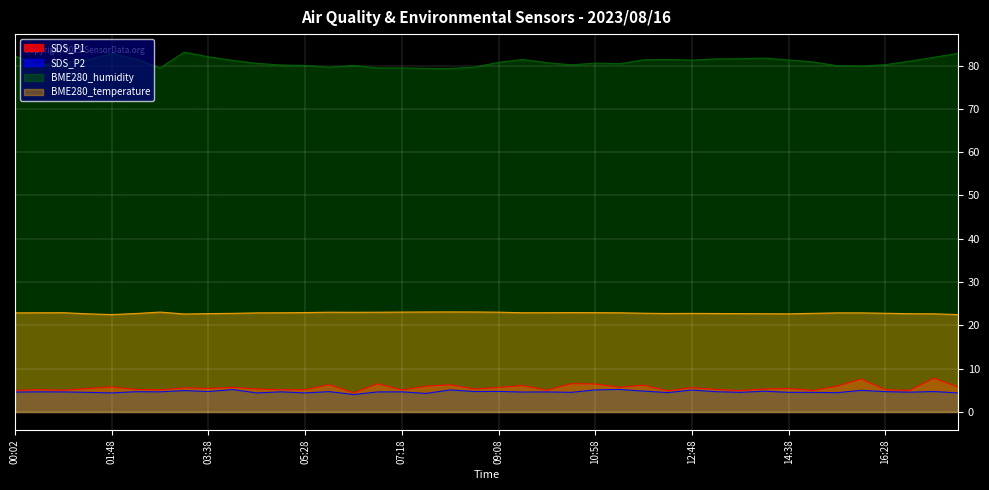

Reading right to left, list all the values displayed in this chart.

SDS_P1: 5.8	7.8	5.0	5.2	7.6	6.0	5.0	5.4	5.3	4.9	5.2	5.6	4.9	6.2	5.7	6.5	6.5	5.0	6.1	5.7	5.3	6.3	6.0	5.1	6.5	4.4	6.3	5.2	5.2	5.3	5.7	5.5	5.6	5.1	5.2	5.8	5.4	5.0	5.2	5.0
SDS_P2: 4.4	4.7	4.6	4.7	5.0	4.5	4.5	4.5	4.8	4.5	4.7	5.1	4.5	4.8	5.2	5.1	4.5	4.6	4.6	4.8	4.7	5.1	4.3	4.7	4.6	4.0	4.7	4.4	4.7	4.4	5.2	4.7	5.0	4.7	4.7	4.4	4.5	4.6	4.7	4.6
BME280_humidity: 82.8	81.9	81.0	80.2	79.9	80.0	80.9	81.3	81.7	81.6	81.5	81.3	81.4	81.3	80.4	80.6	80.2	80.7	81.4	80.8	79.7	79.3	79.3	79.5	79.5	80.0	79.6	80.0	80.1	80.5	81.2	82.0	83.1	79.5	81.5	82.8	81.3	80.7	80.1	82.2
BME280_temperature: 22.5	22.7	22.7	22.8	22.9	22.9	22.8	22.7	22.7	22.7	22.7	22.8	22.7	22.8	22.9	22.9	23.0	22.9	22.9	23.1	23.1	23.1	23.1	23.1	23.0	23.0	23.0	23.0	22.9	22.9	22.8	22.7	22.6	23.1	22.7	22.5	22.7	22.9	22.9	22.9